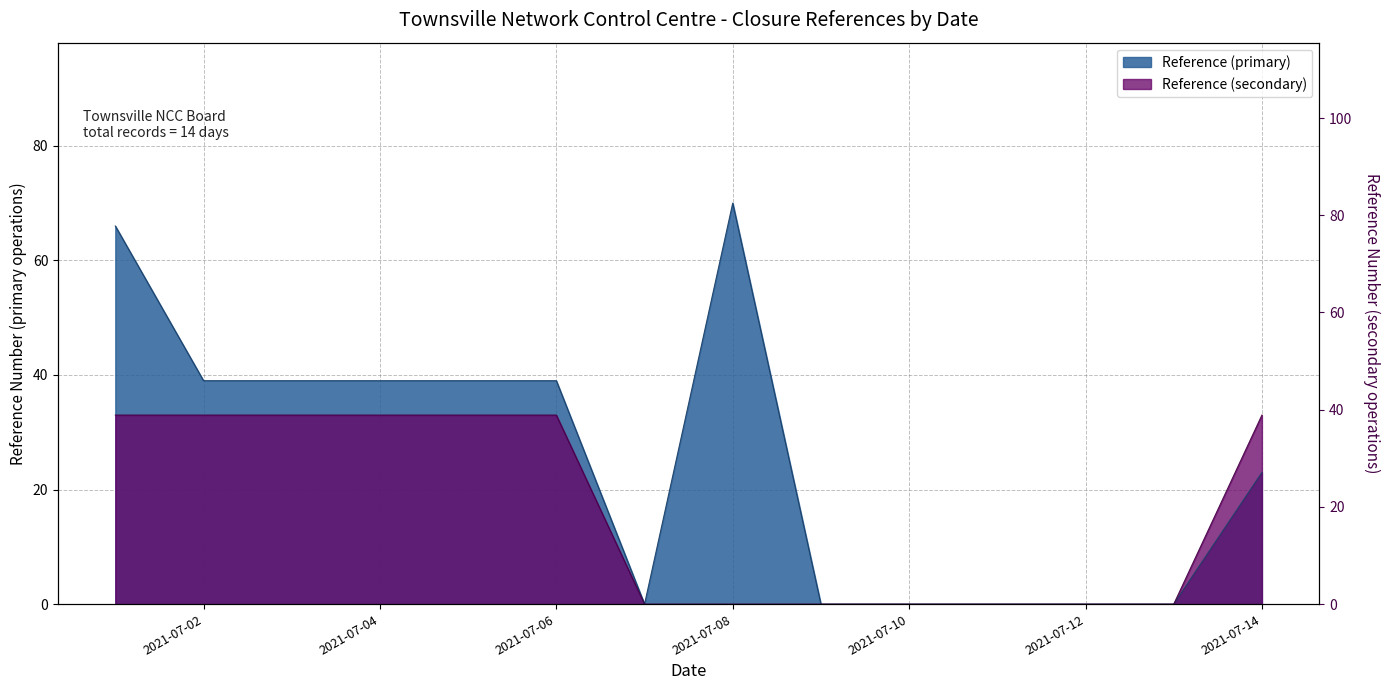

Which series has the widest spread of values?

Reference (primary)